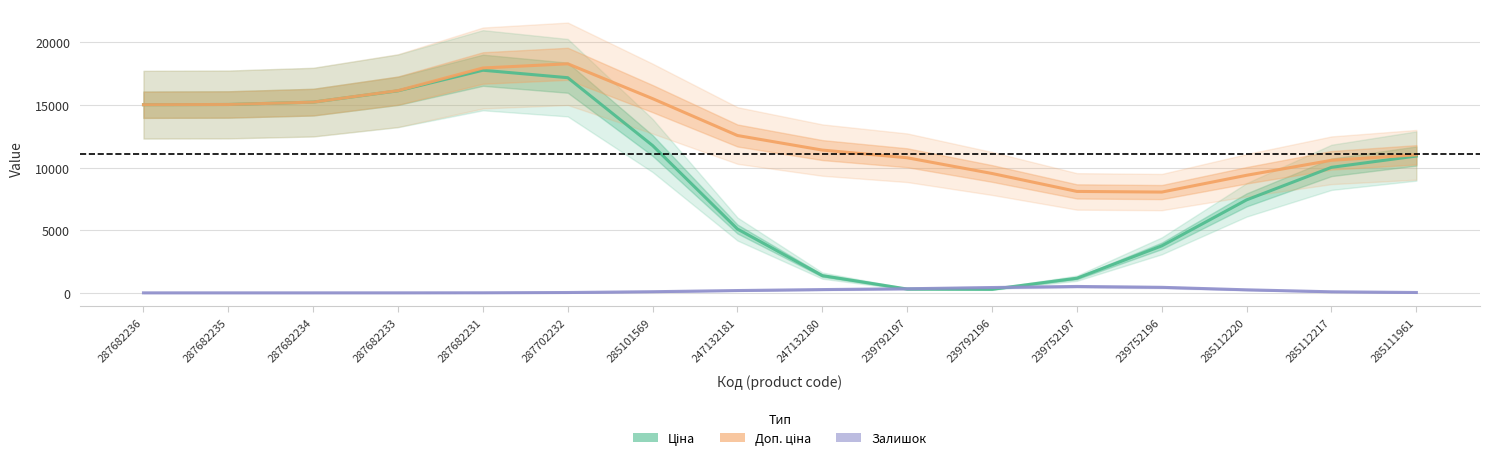

What is the difference between the maximum and second lowest values in the Ціна series?

17466.9